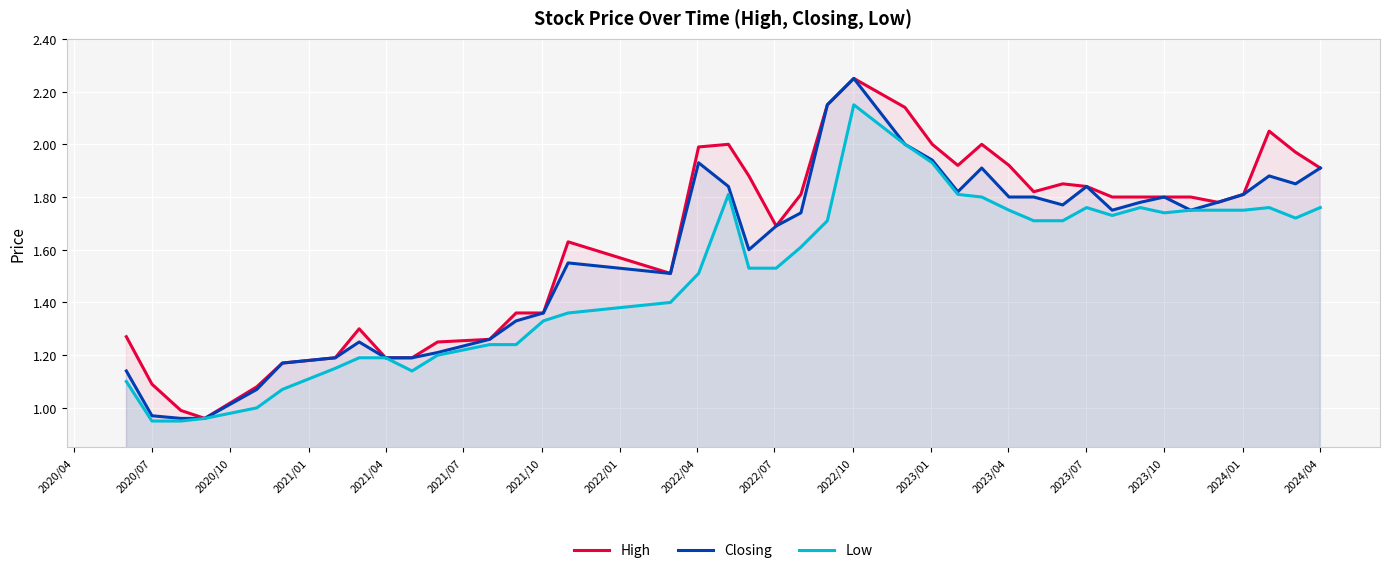

Rank the series by their average value, from lowest to highest.

Low, Closing, High